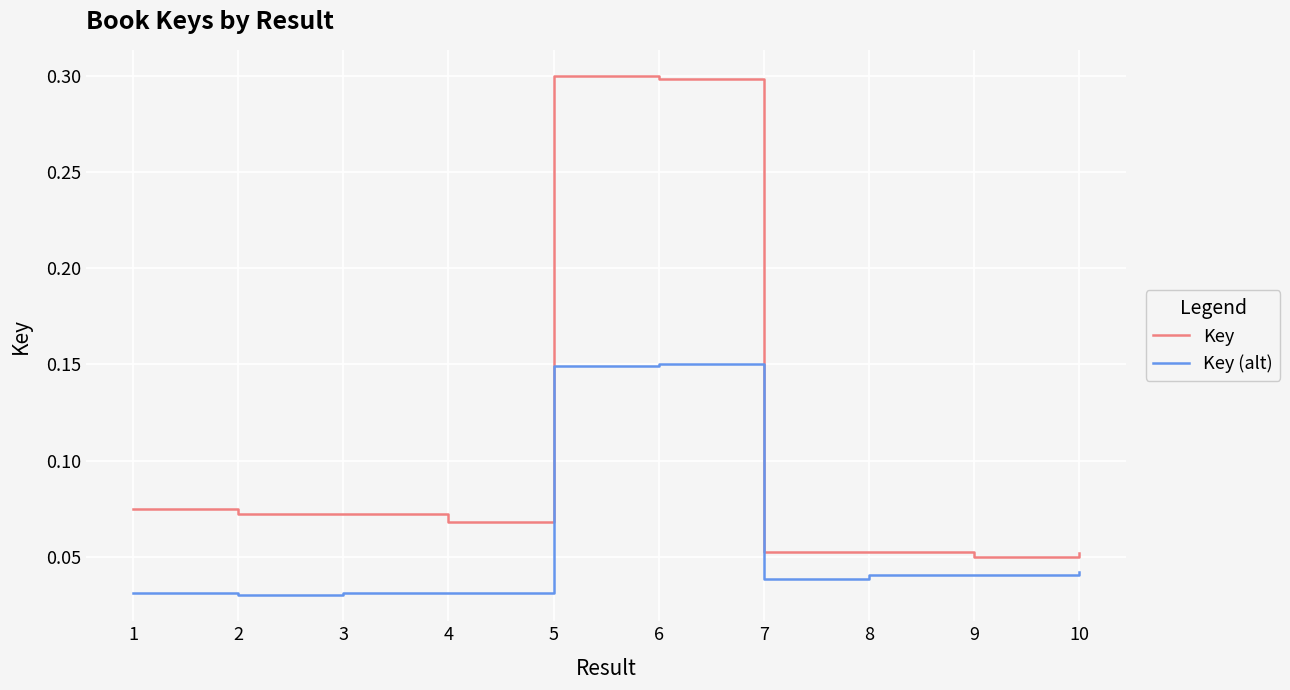

List the series in order of their overall mean, lowest first.

Key (alt), Key